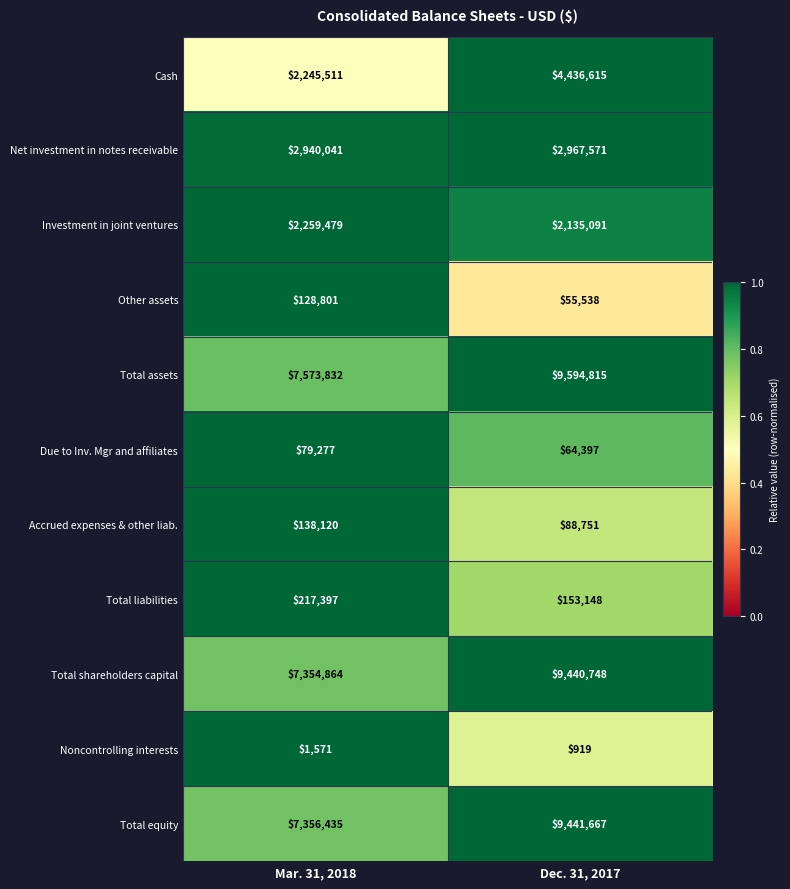

What is the sum of the Investment in joint ventures values at Dec. 31, 2017 and Mar. 31, 2018?

4394570